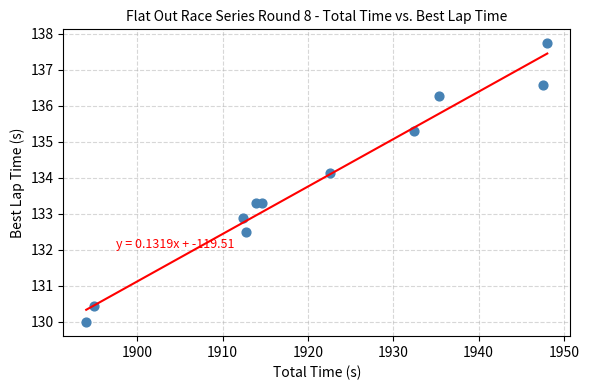

What is the range of Y values (max minus min)?

7.8